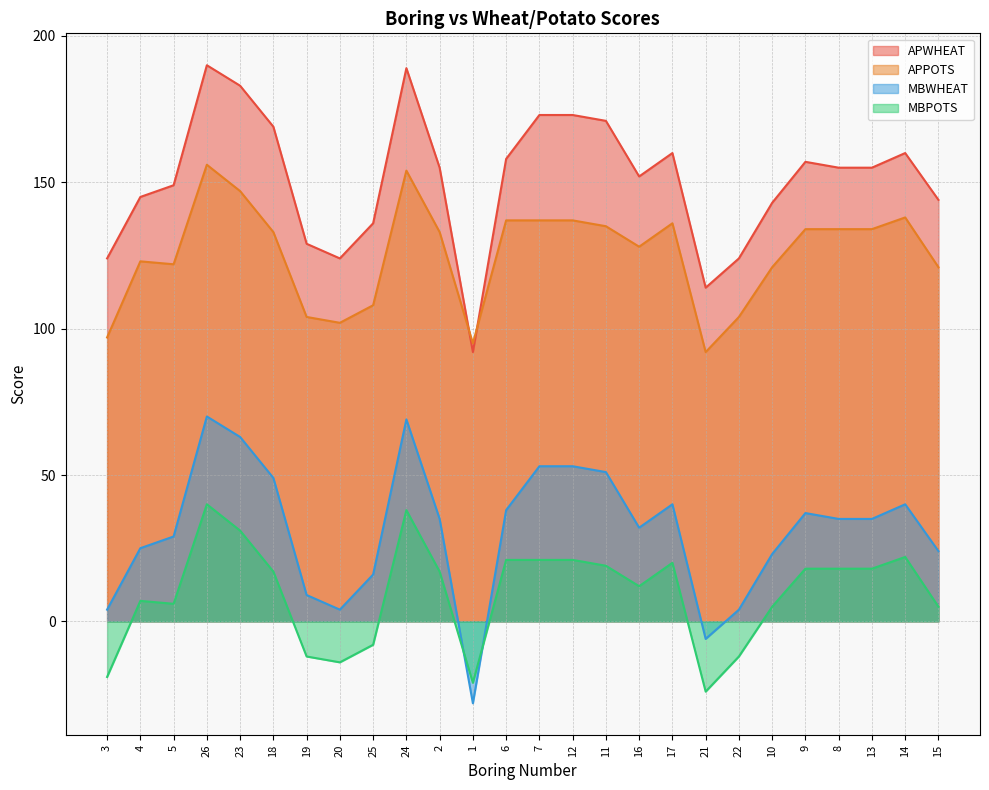

How many series are shown in this chart?

4